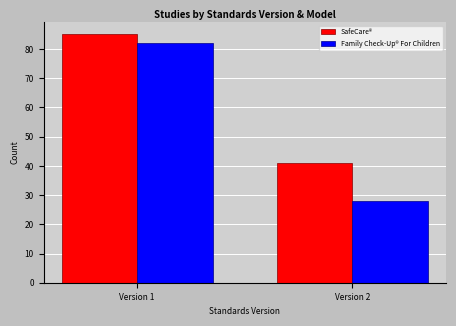

Reading right to left, list all the values displayed in this chart.

SafeCare®: Version 2=41	Version 1=85
Family Check-Up® For Children: Version 2=28	Version 1=82